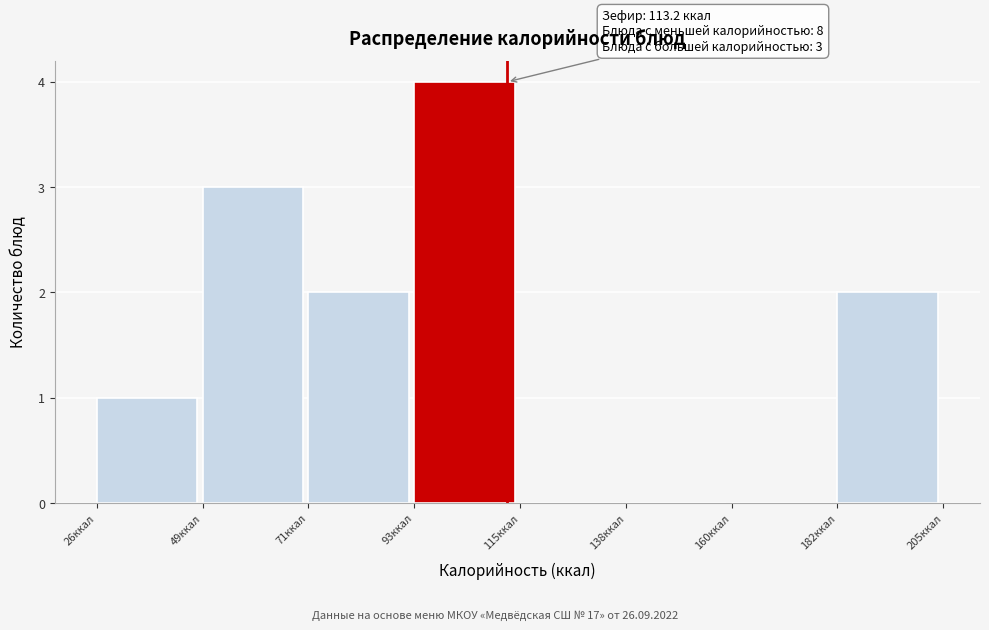

Which range on the x-axis has the tallest bar?

95 to 115